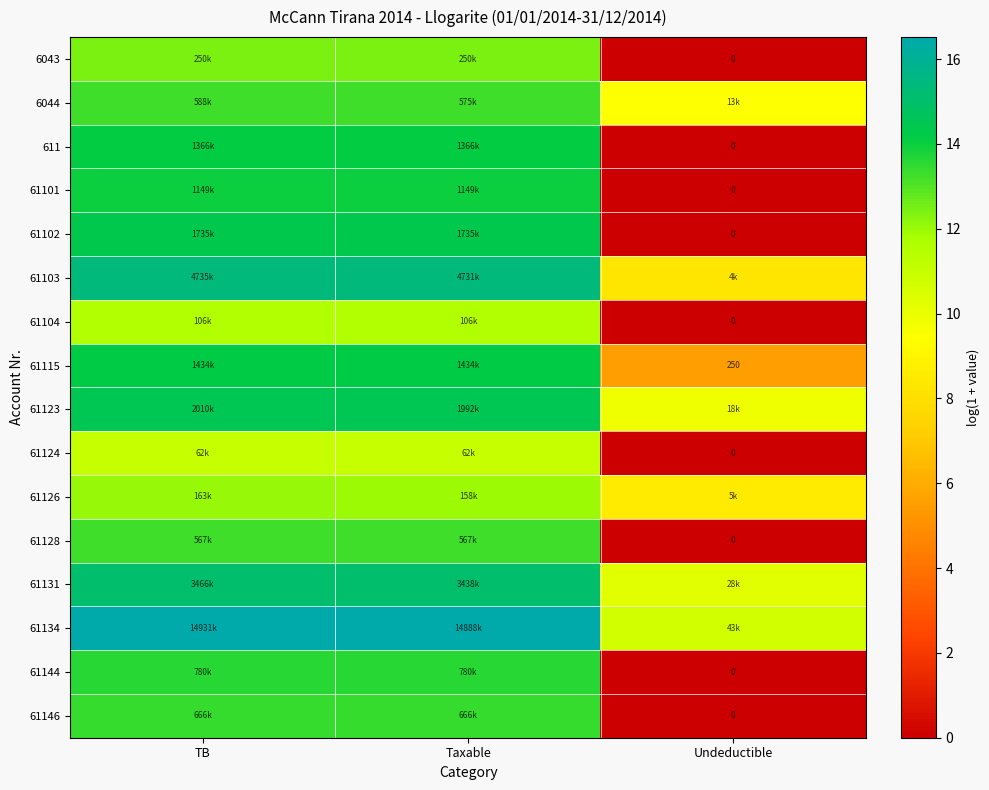

At how many categories does at least one series exceed 8?

3